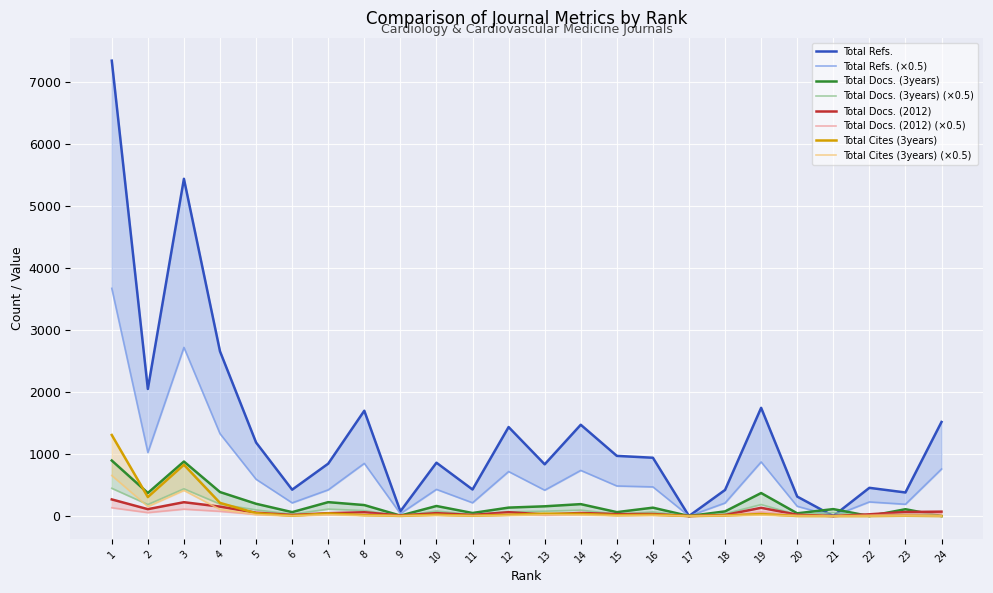

What are all the series names shown in the legend?

Total Docs. (2012), Total Docs. (3years), Total Refs., Total Cites (3years)